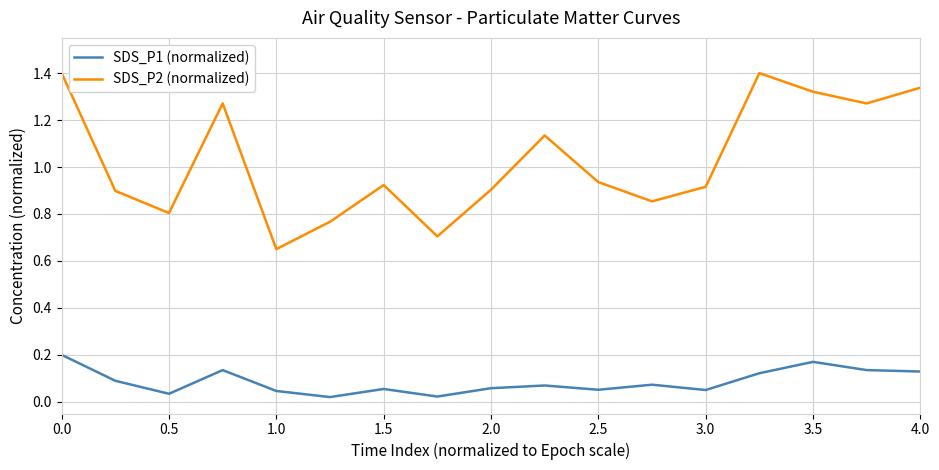

What is the maximum value for SDS_P2 (normalized)?

1.4